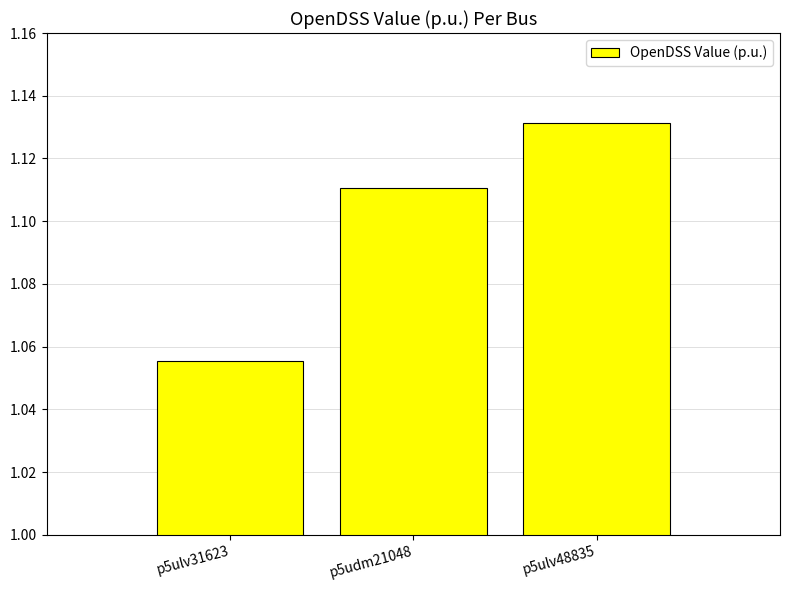

Does the chart contain stacked bars?

No